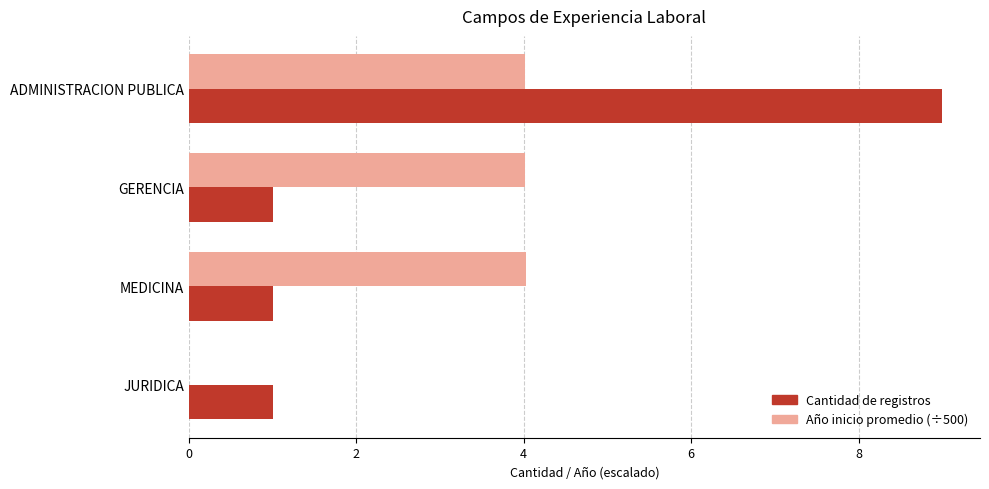

What is the highest value of the Año inicio promedio (÷500) series?

4.0